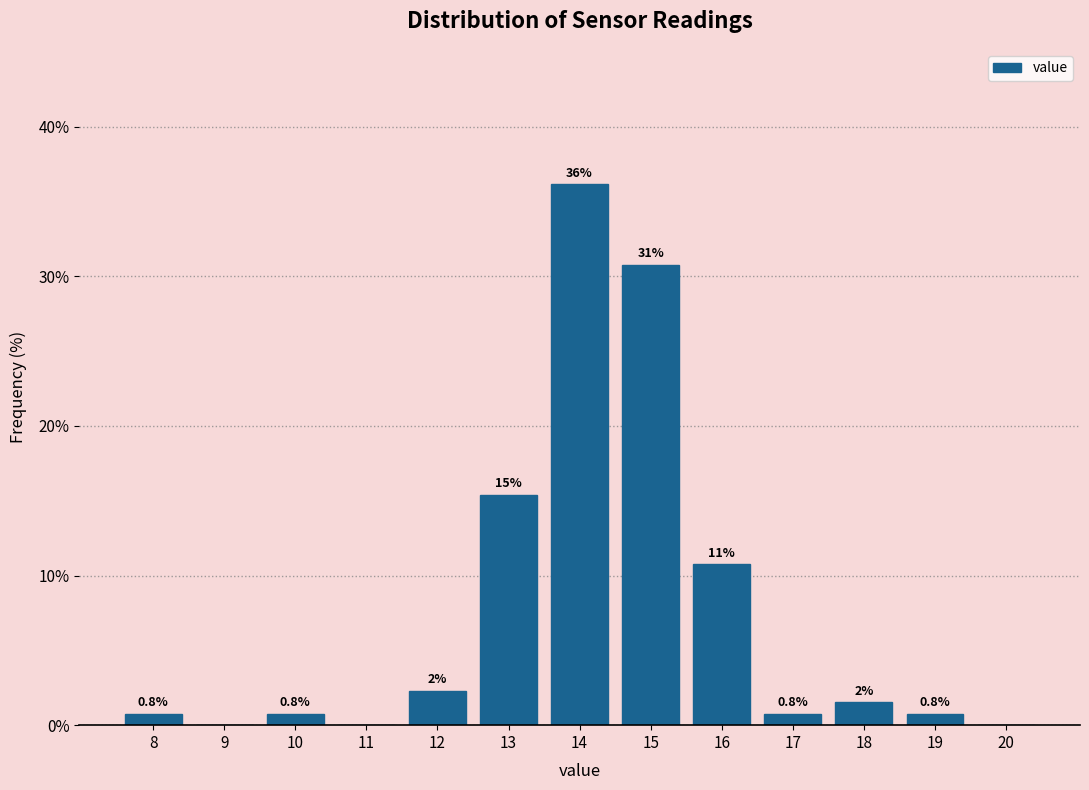

Over which range of the x-axis is the bar tallest?

13.5 to 14.5